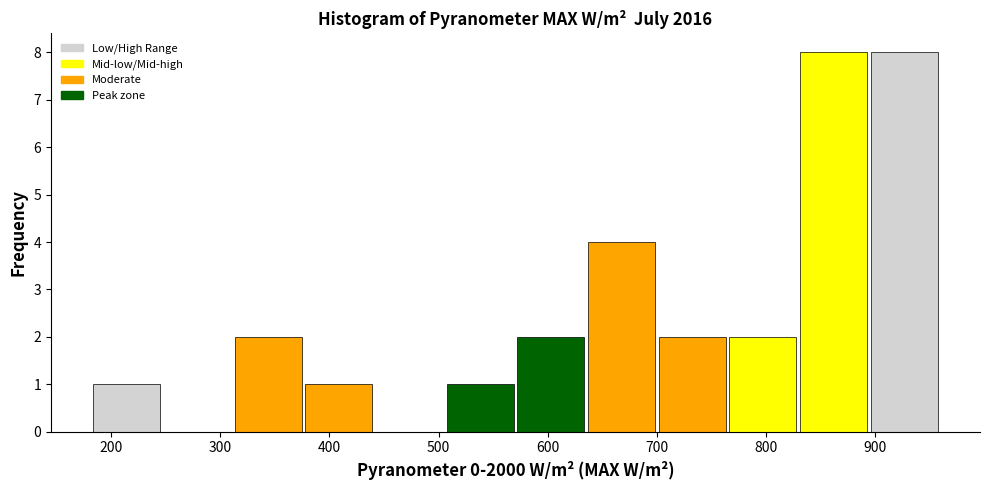

What is the height of the bar covering 310 to 380 on the x-axis? Neither the bar edges nor the heights are printed on the chart, so give them approximately, as read against the axes.

2